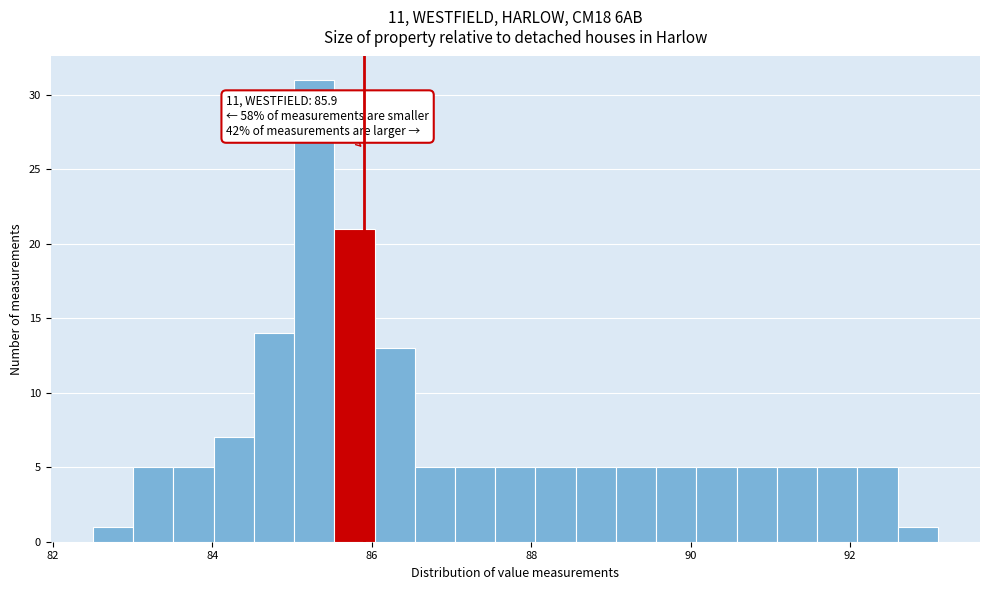

Read against the x-axis, roughly where is the centre of the tallest bar?

85.2